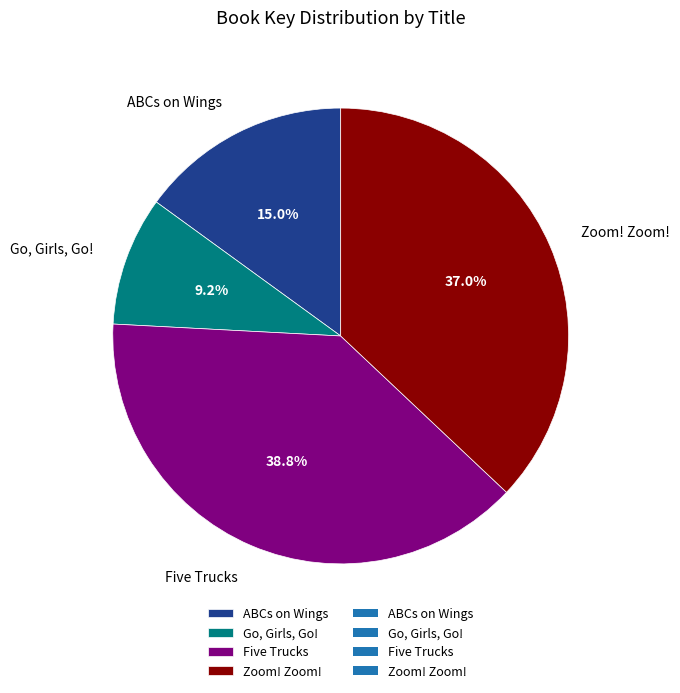

How many segments does this pie chart have?

4